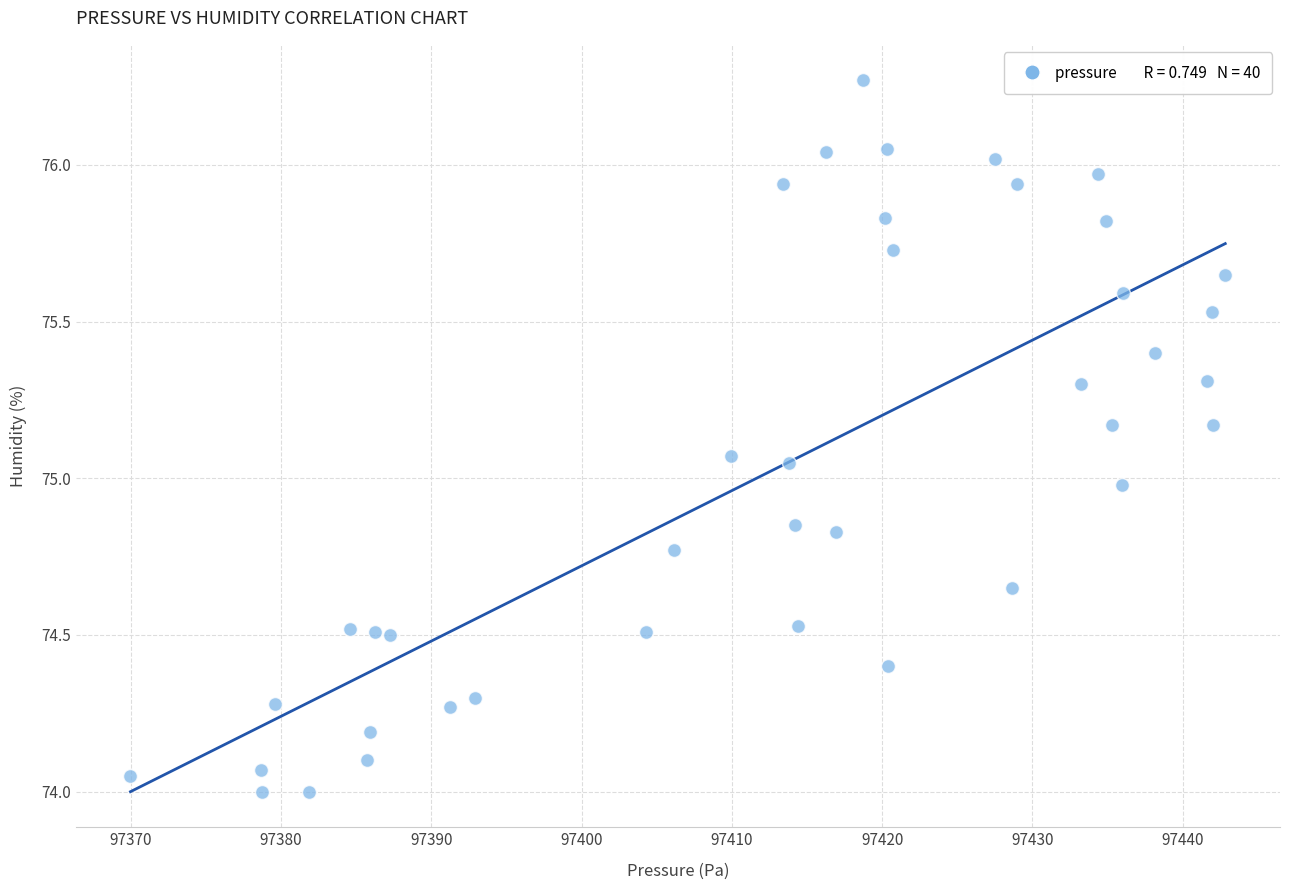

What is the range of Y values (max minus min)?

2.3